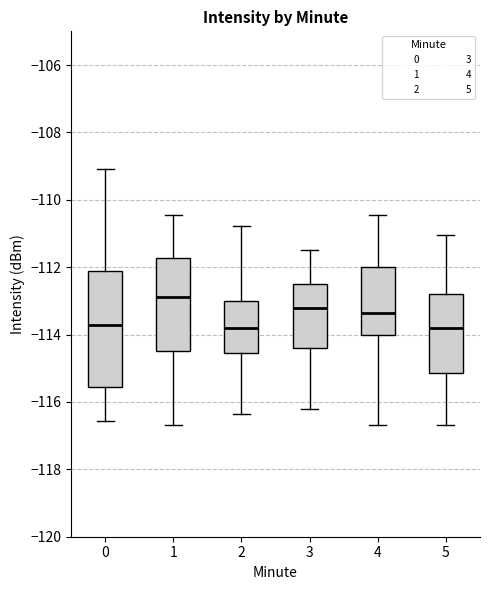

Reading left to right, read every box against the y-axis: the position of its median line, the range the box covers, and the ends of its whiskers. The values are not printed on the chart, so give them approximately, as read against the axis.

0: median -113.8, box -115.6 to -112.0, whiskers -116.6 to -109.0
1: median -112.8, box -114.4 to -111.8, whiskers -116.6 to -110.4
2: median -113.8, box -114.6 to -113.0, whiskers -116.4 to -110.8
3: median -113.2, box -114.4 to -112.4, whiskers -116.2 to -111.4
4: median -113.4, box -114.0 to -112.0, whiskers -116.6 to -110.4
5: median -113.8, box -115.2 to -112.8, whiskers -116.6 to -111.0